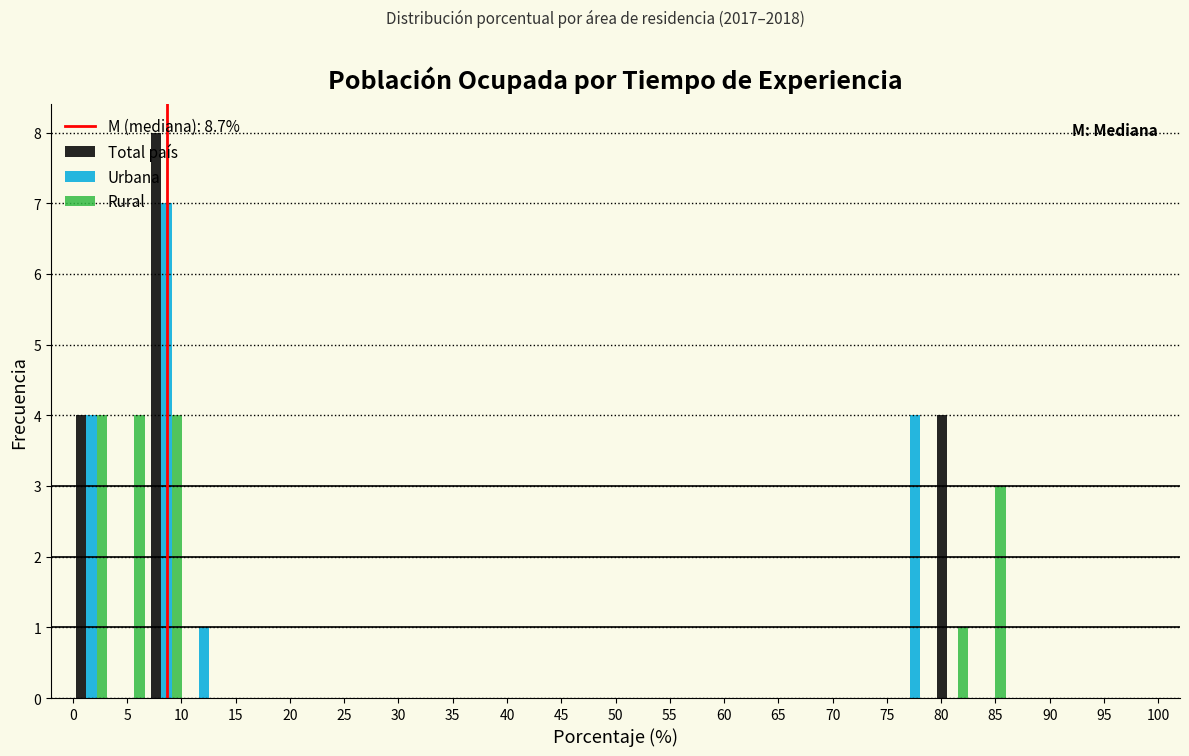

Reading left to right, transcribe this chart: for each range on the x-axis, give the height of each series' bar. Neither the bar edges nor the heights are printed on the chart, so give them approximately, as read against the axes.

0.0 to 3.5: Total país=4	Urbana=4	Rural=4
3.5 to 7.0: Total país=0	Urbana=0	Rural=4
7.0 to 10.5: Total país=8	Urbana=7	Rural=4
10.5 to 14.0: Total país=0	Urbana=1	Rural=0
14.0 to 17.0: Total país=0	Urbana=0	Rural=0
17.0 to 20.5: Total país=0	Urbana=0	Rural=0
20.5 to 24.0: Total país=0	Urbana=0	Rural=0
24.0 to 27.5: Total país=0	Urbana=0	Rural=0
27.5 to 31.0: Total país=0	Urbana=0	Rural=0
31.0 to 34.5: Total país=0	Urbana=0	Rural=0
34.5 to 38.0: Total país=0	Urbana=0	Rural=0
38.0 to 41.5: Total país=0	Urbana=0	Rural=0
41.5 to 45.0: Total país=0	Urbana=0	Rural=0
45.0 to 48.5: Total país=0	Urbana=0	Rural=0
48.5 to 51.5: Total país=0	Urbana=0	Rural=0
51.5 to 55.0: Total país=0	Urbana=0	Rural=0
55.0 to 58.5: Total país=0	Urbana=0	Rural=0
58.5 to 62.0: Total país=0	Urbana=0	Rural=0
62.0 to 65.5: Total país=0	Urbana=0	Rural=0
65.5 to 69.0: Total país=0	Urbana=0	Rural=0
69.0 to 72.5: Total país=0	Urbana=0	Rural=0
72.5 to 76.0: Total país=0	Urbana=0	Rural=0
76.0 to 79.5: Total país=0	Urbana=4	Rural=0
79.5 to 83.0: Total país=4	Urbana=0	Rural=1
83.0 to 86.0: Total país=0	Urbana=0	Rural=3
86.0 to 89.5: Total país=0	Urbana=0	Rural=0
89.5 to 93.0: Total país=0	Urbana=0	Rural=0
93.0 to 96.5: Total país=0	Urbana=0	Rural=0
96.5 to 100.0: Total país=0	Urbana=0	Rural=0